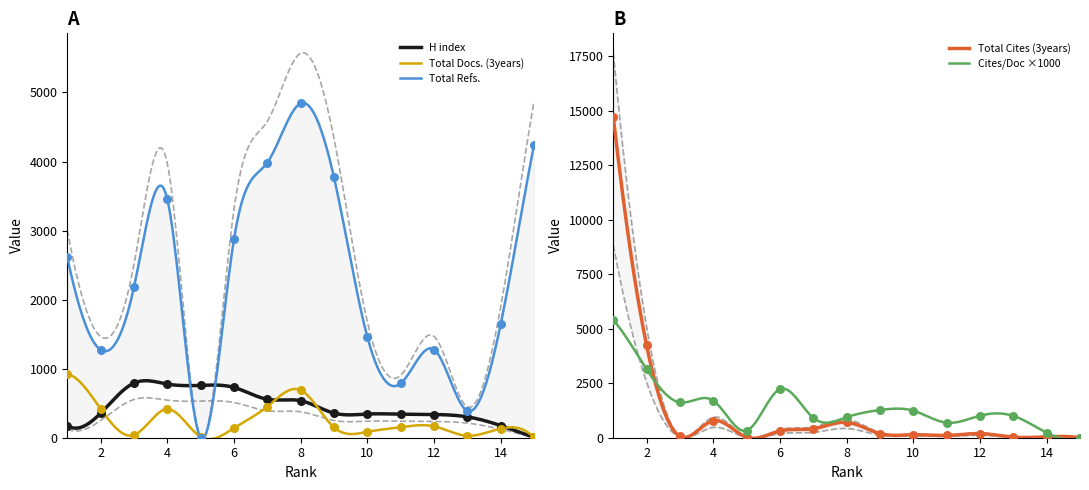

Which series has the largest Y range (max minus min)?

Total Cites (3years)